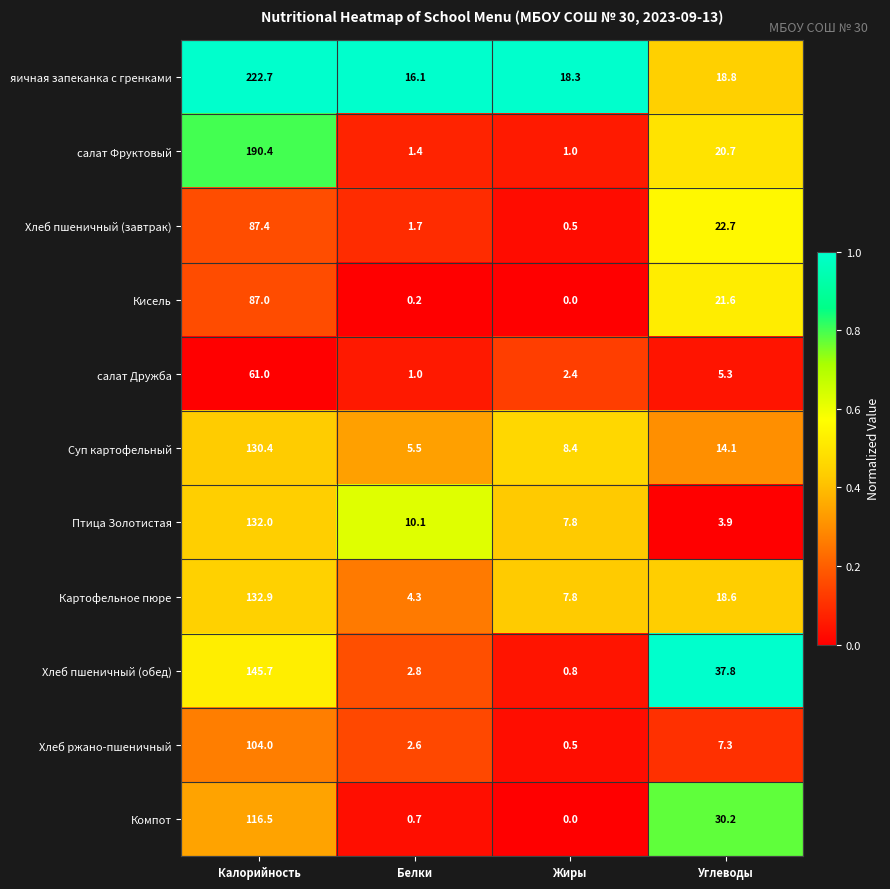

Which series has the largest total across all categories?

яичная запеканка с гренками